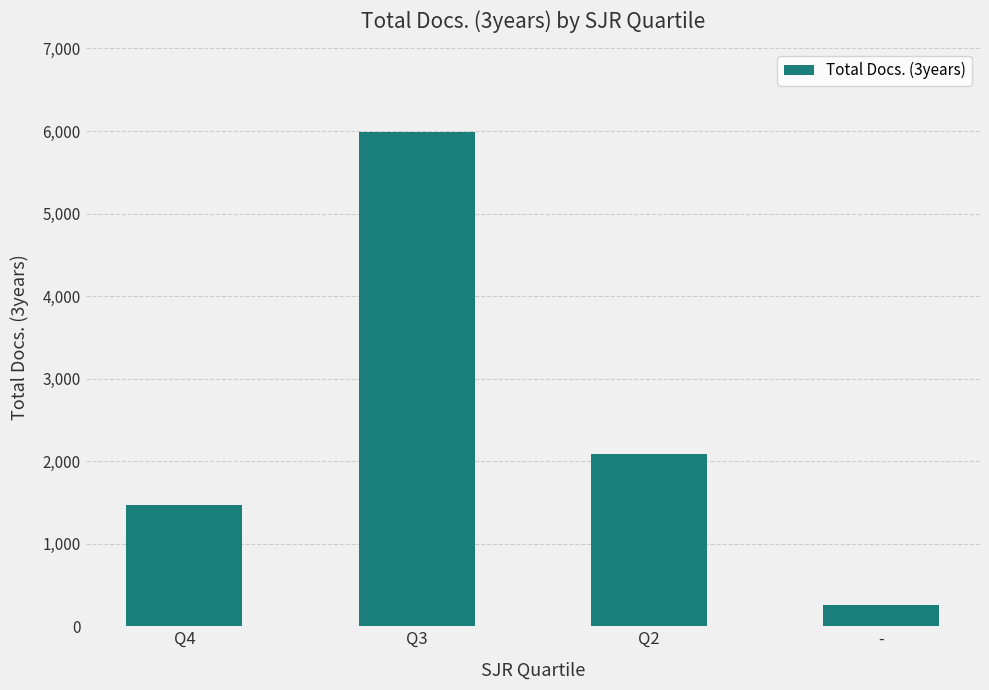

The value at Q2 is 3740. True or false?

False